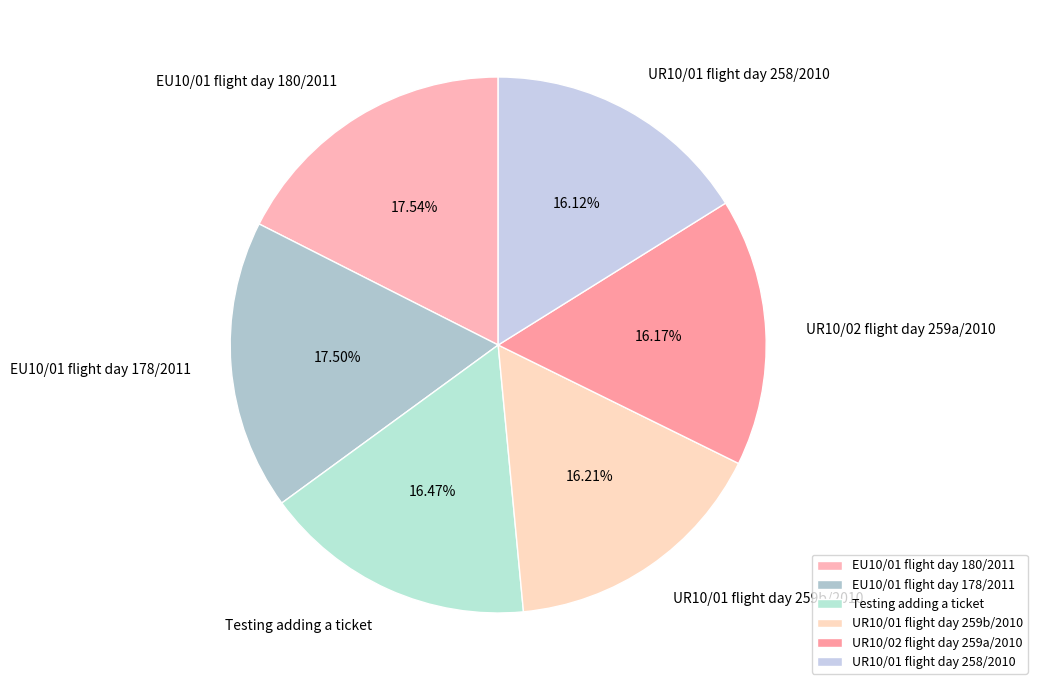

Does UR10/01 flight day 259b/2010 account for over 50% of the chart?

No